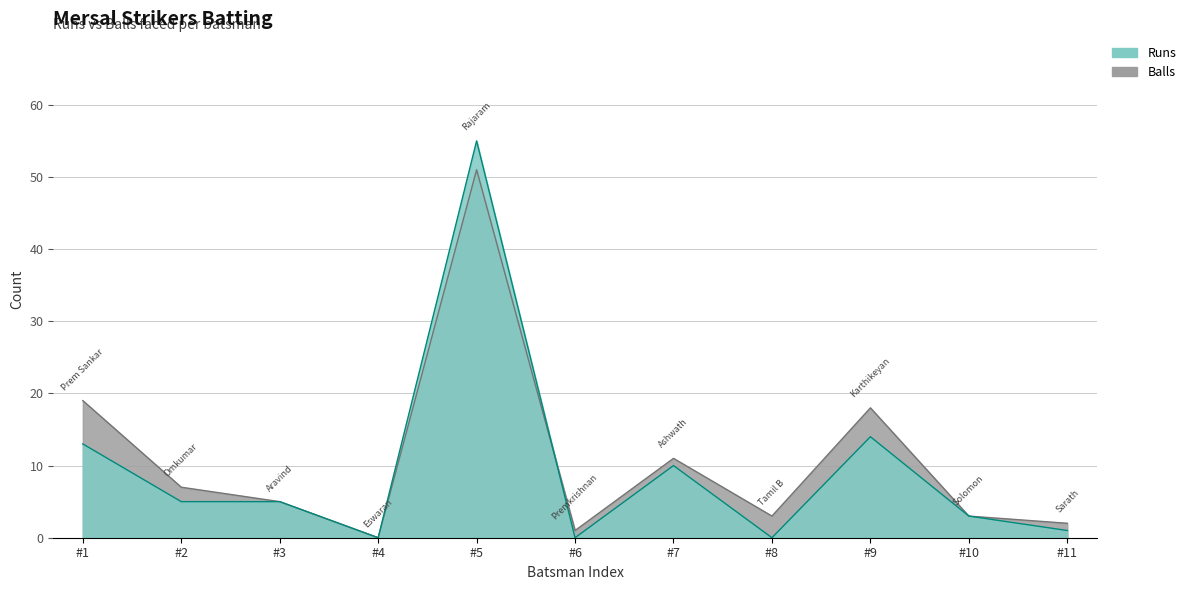

True or false: Runs has a value of 10 at #7.

True